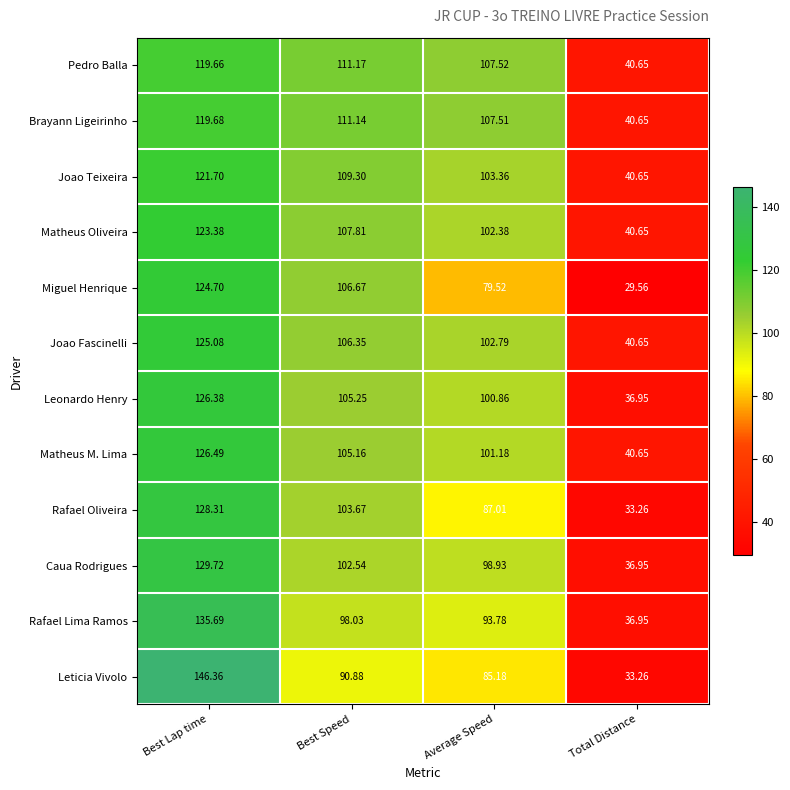

List the series in order of their peak value, highest first.

Leticia Vivolo, Rafael Lima Ramos, Caua Rodrigues, Rafael Oliveira, Matheus M. Lima, Leonardo Henry, Joao Fascinelli, Miguel Henrique, Matheus Oliveira, Joao Teixeira, Brayann Ligeirinho, Pedro Balla